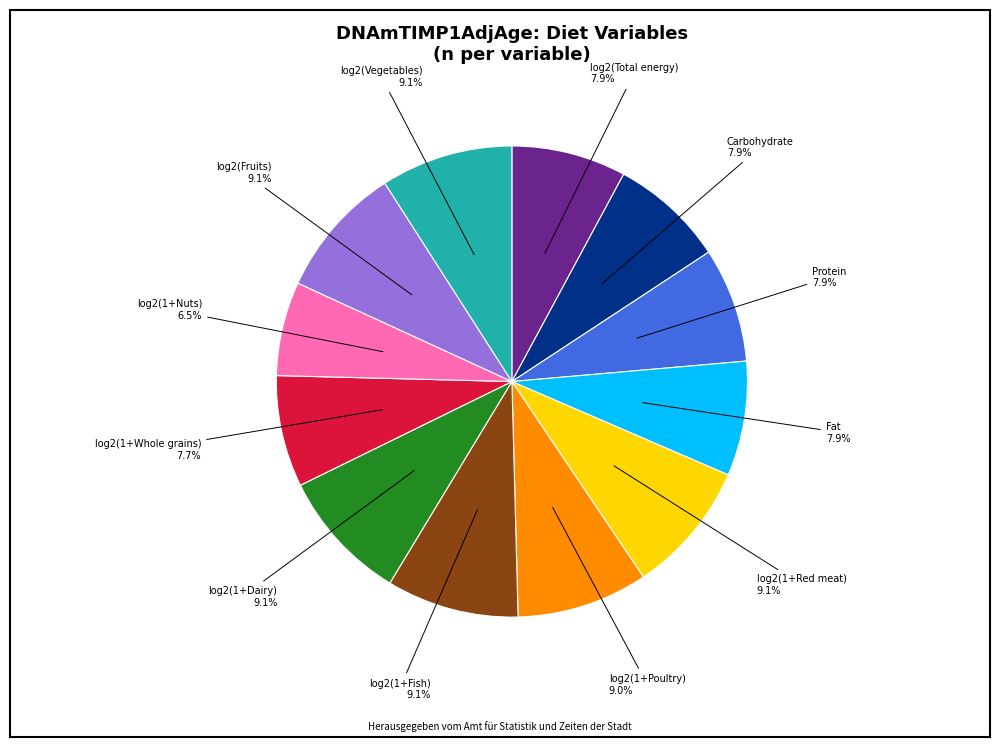

Is there a majority slice in this chart?

No